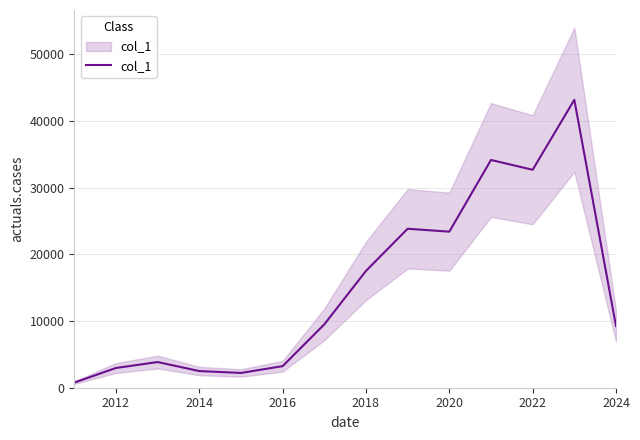

True or false: the data shows 48861 at 2022.

False